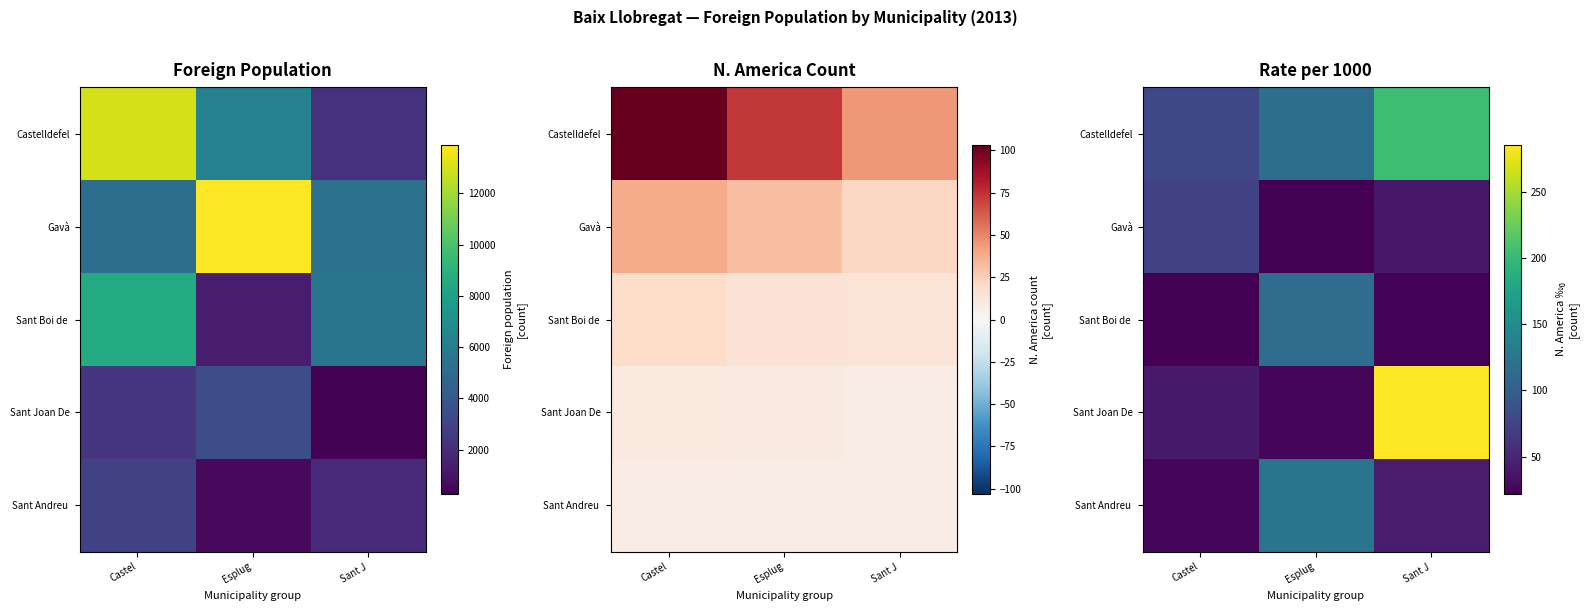

List the labels in order of Sant Andreu value, largest first.

Esplug, Sant J, Castel